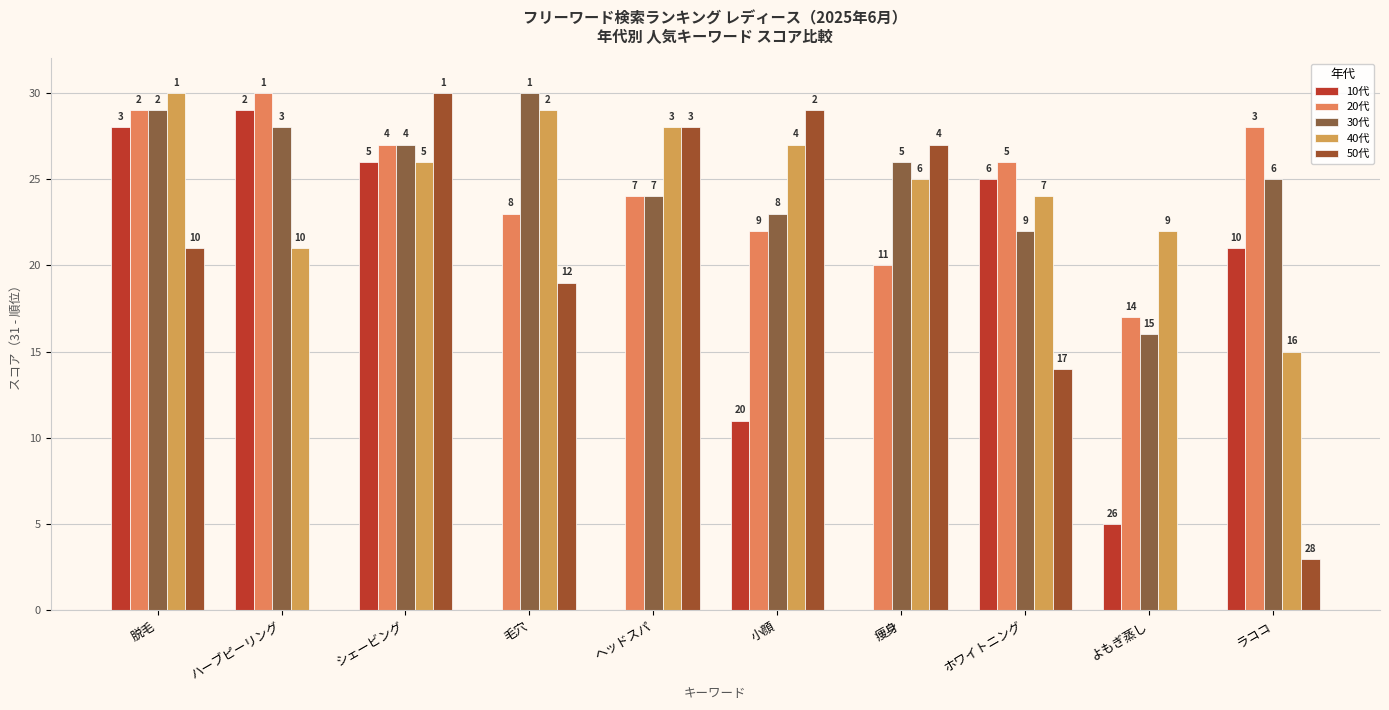

Is it true that 30代 equals 41 at 脱毛?

False